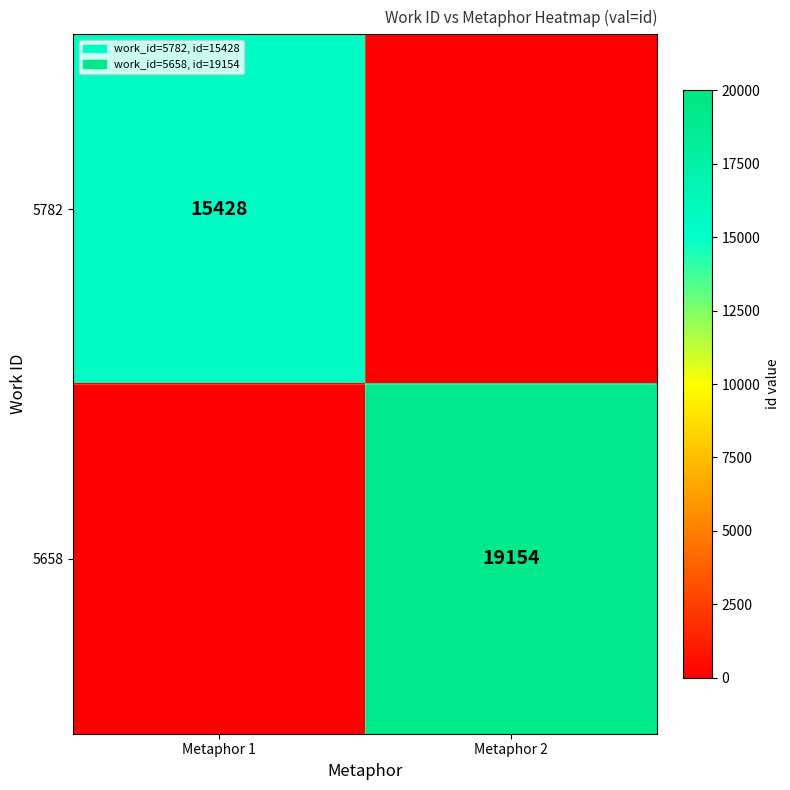

At which category does the chart reach its minimum across all series?

Metaphor 2